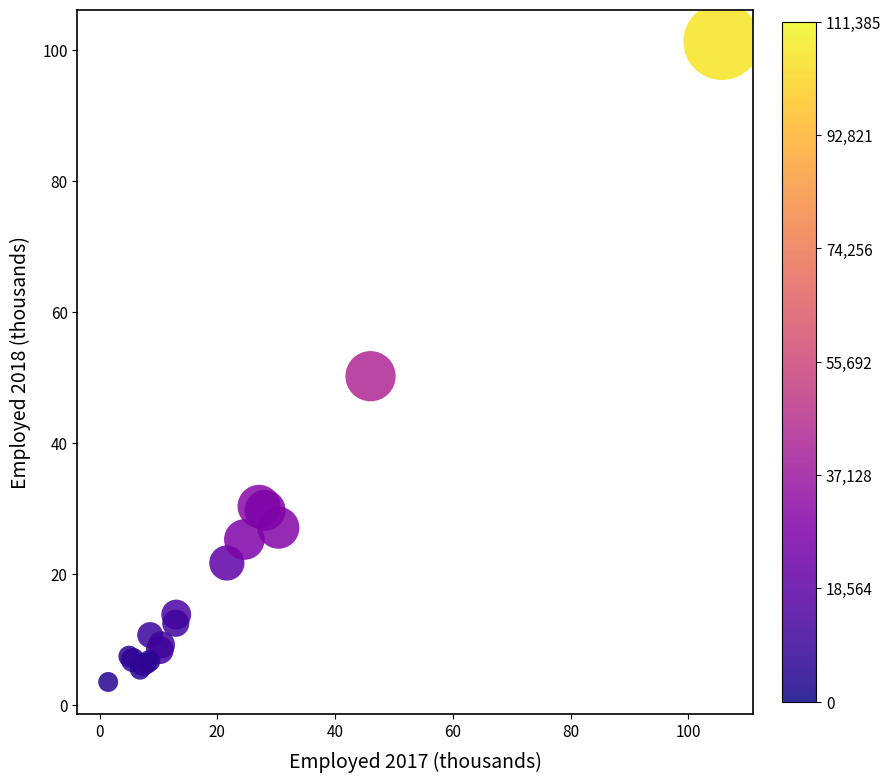

What Y value in the scatter plot is closest to 52?

50.2